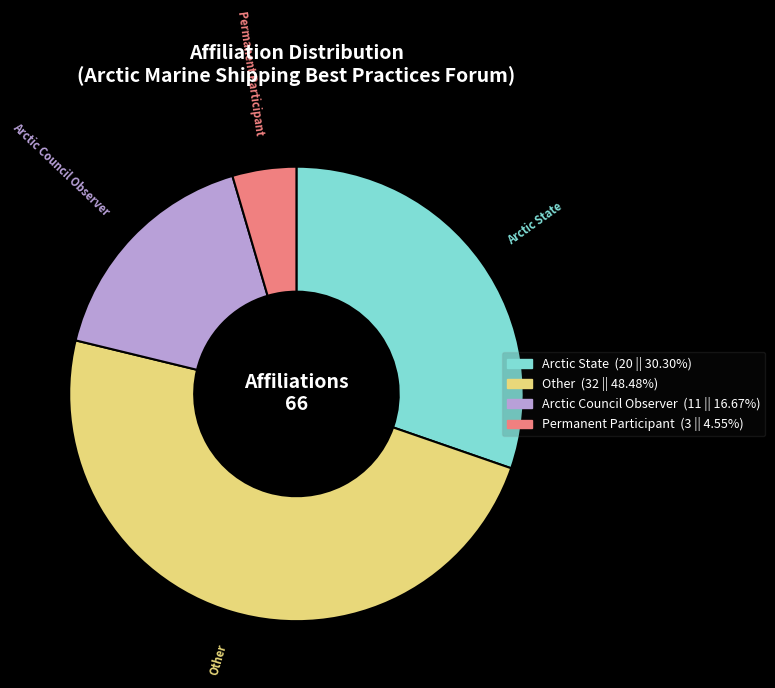

Count the number of slices in the pie.

4